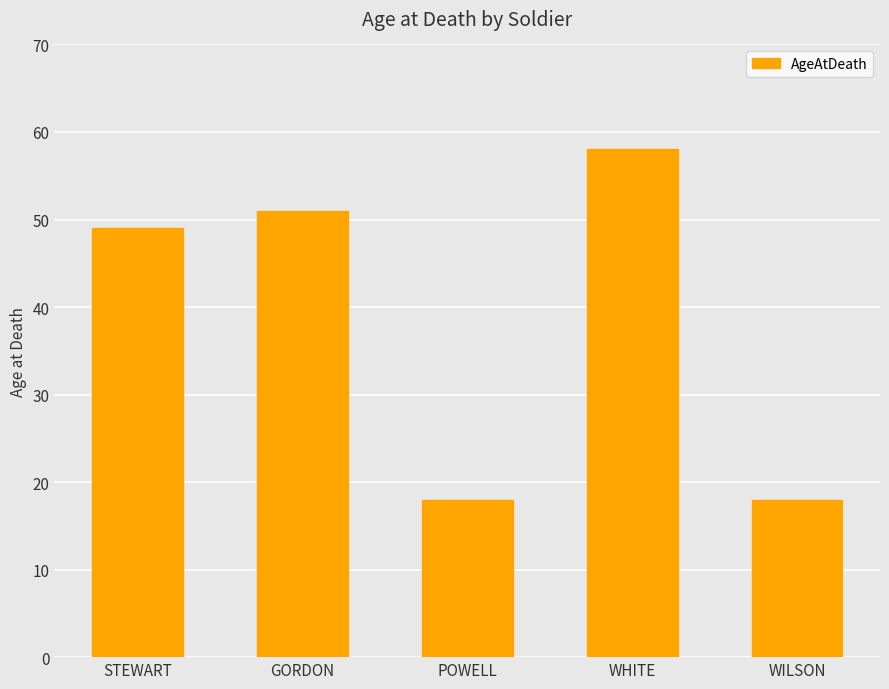

Reading right to left, transcribe all the data shown in this chart.

18	58	18	51	49